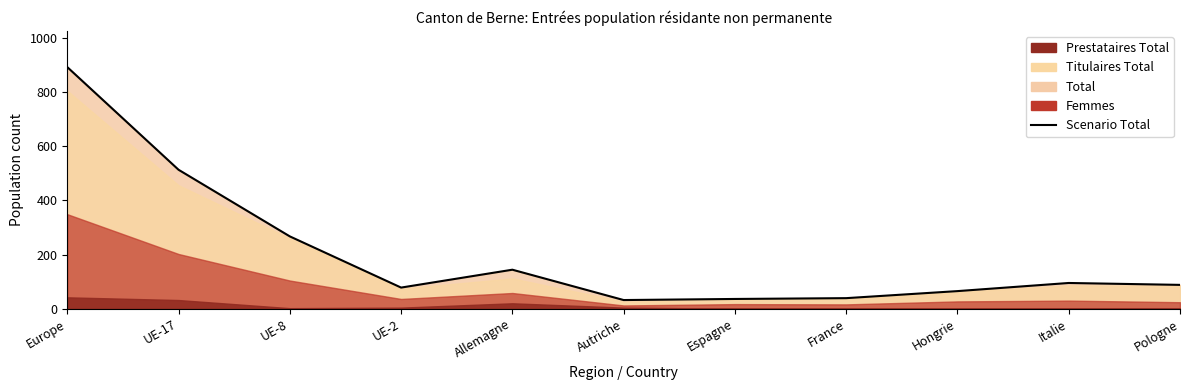

At which category does the chart reach its minimum across all series?

Autriche